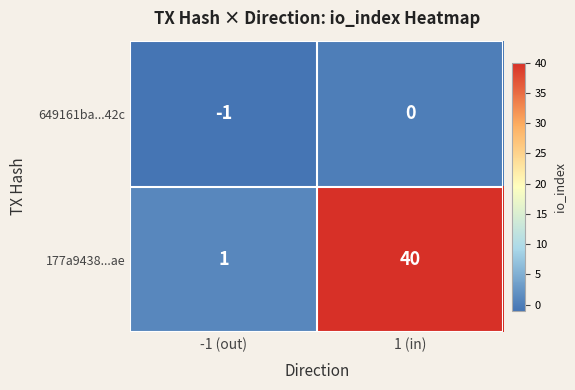

What is the sum of all 177a9438...ae values?

41